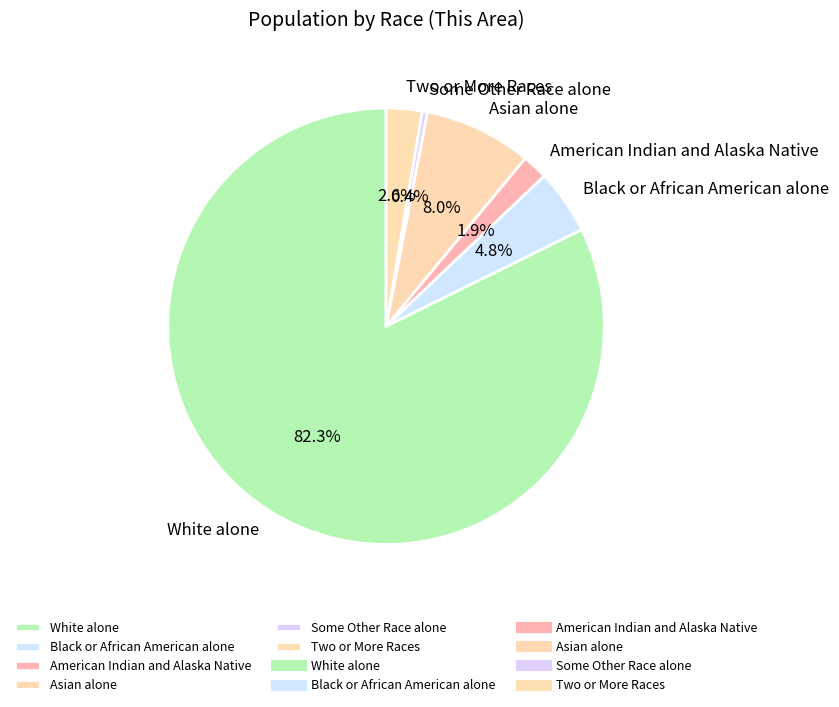

Does any single category account for the majority?

Yes